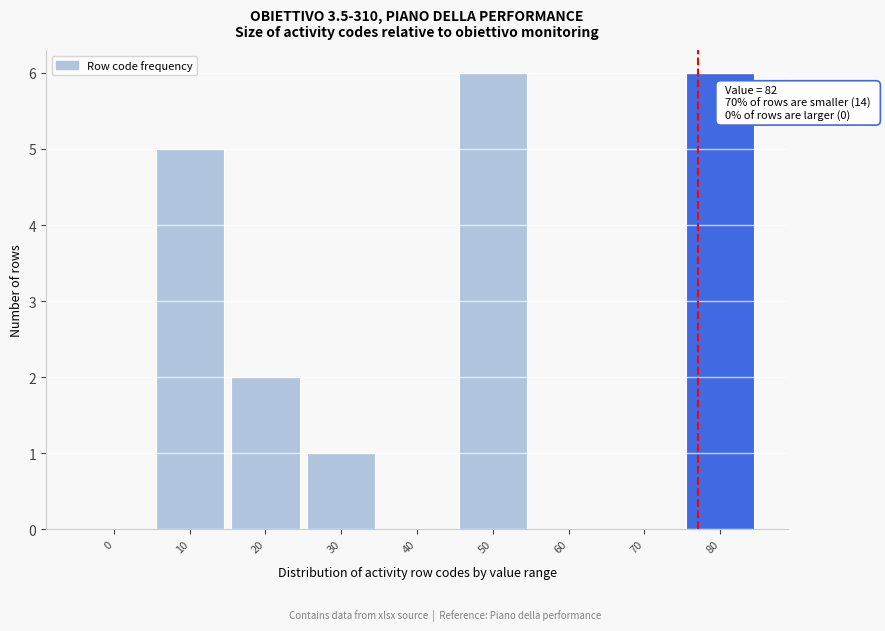

Reading right to left, what are all the values shown in this chart?

80=6	70=0	60=0	50=6	40=0	30=1	20=2	10=5	0=0